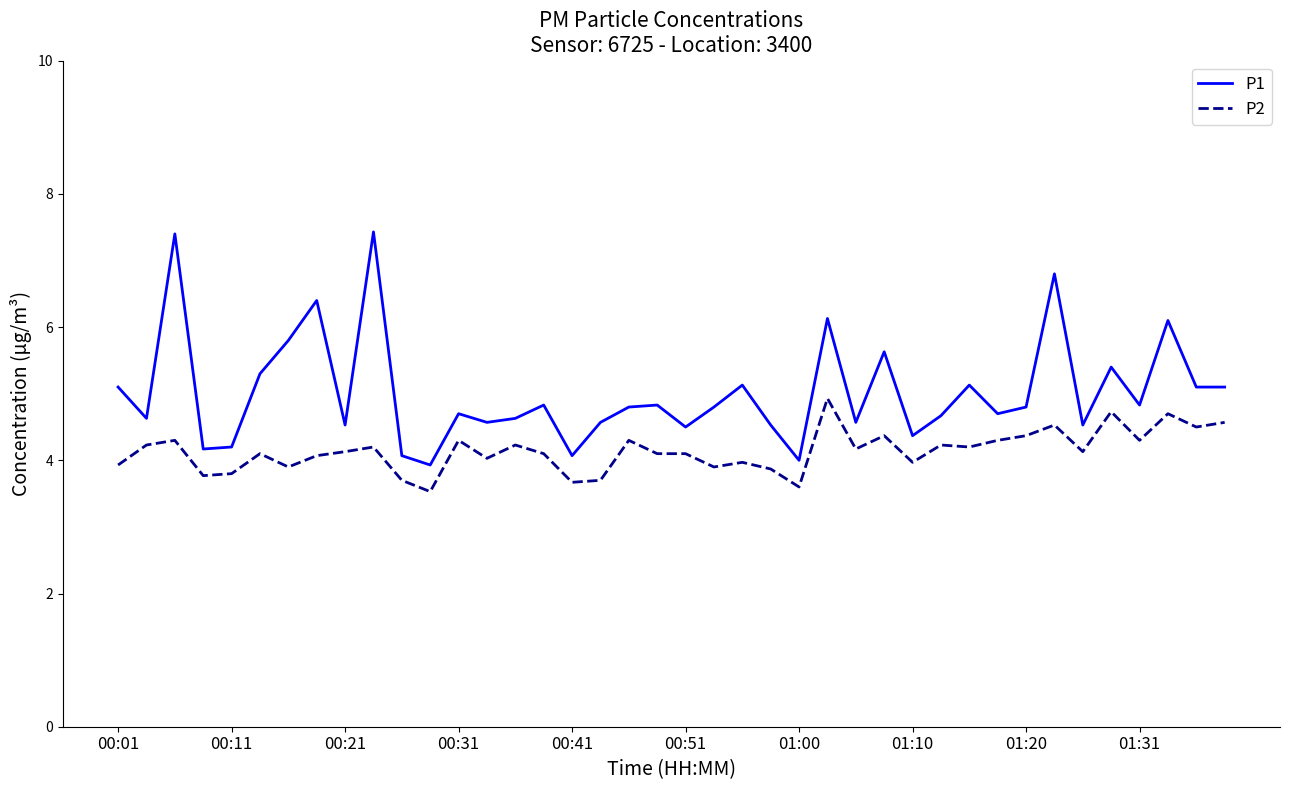

True or false: P2 and P1 cross at least once.

False